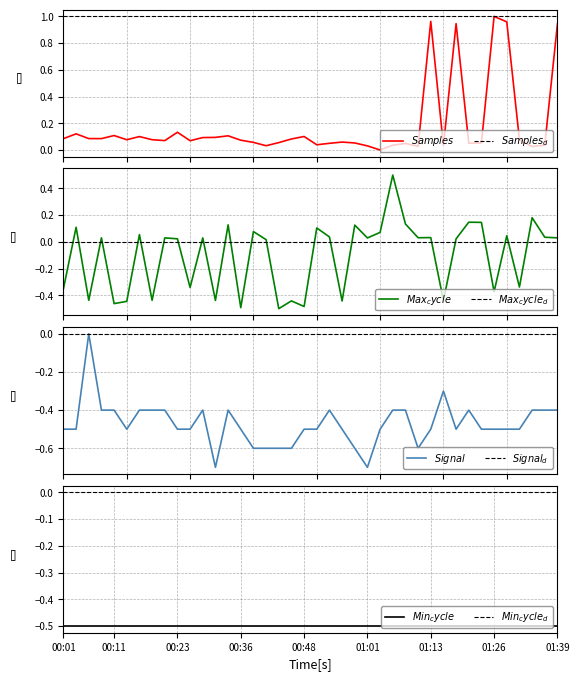

At which category is the sum across all series the highest?

01:39